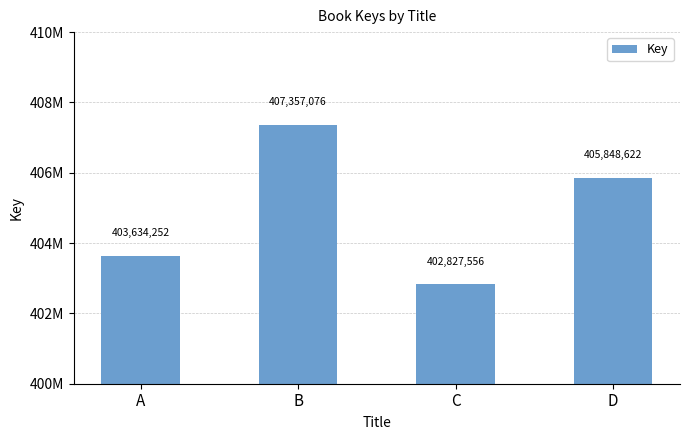

At which category does the chart reach its peak across all series?

B